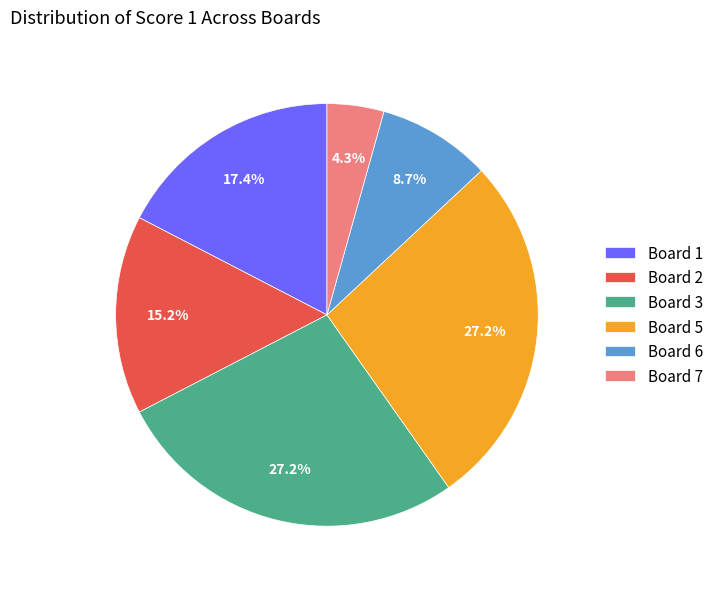

The Board 5 slice represents 13% of the pie. True or false?

False